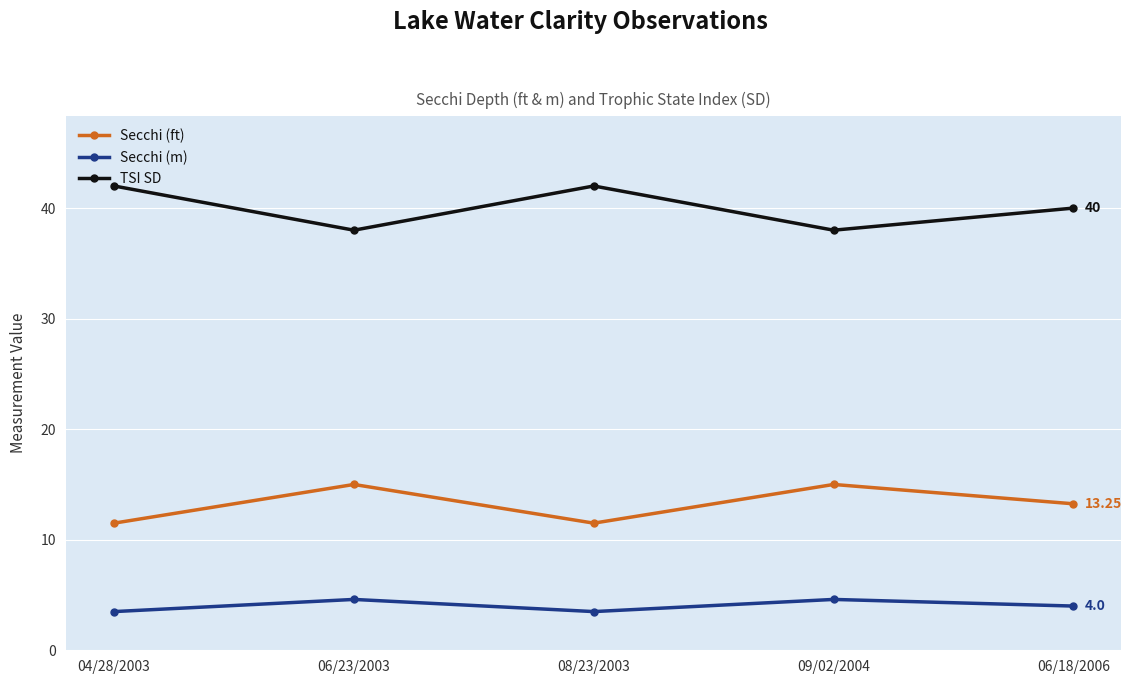

Which series has the largest total across all categories?

TSI SD